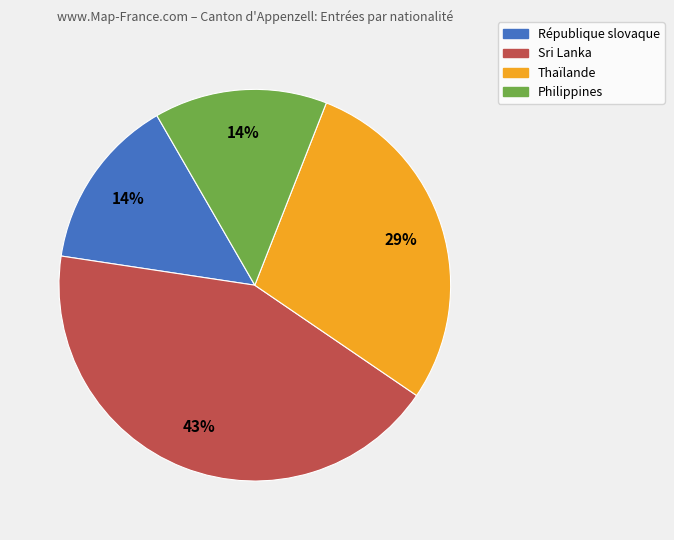

Which slice is the largest?

Sri Lanka